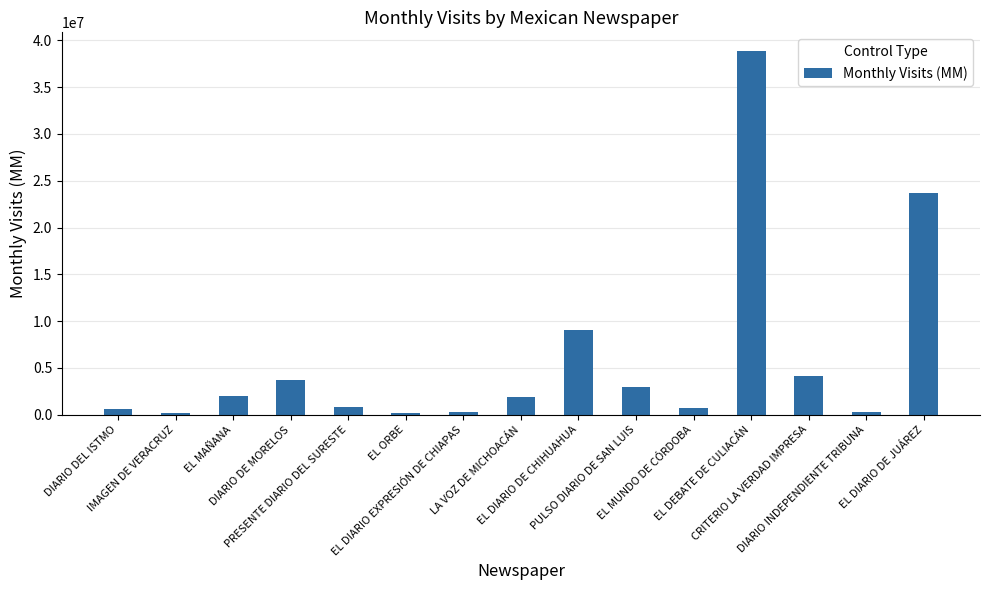

Between PULSO DIARIO DE SAN LUIS and EL DEBATE DE CULIACÁN, which is larger?

EL DEBATE DE CULIACÁN